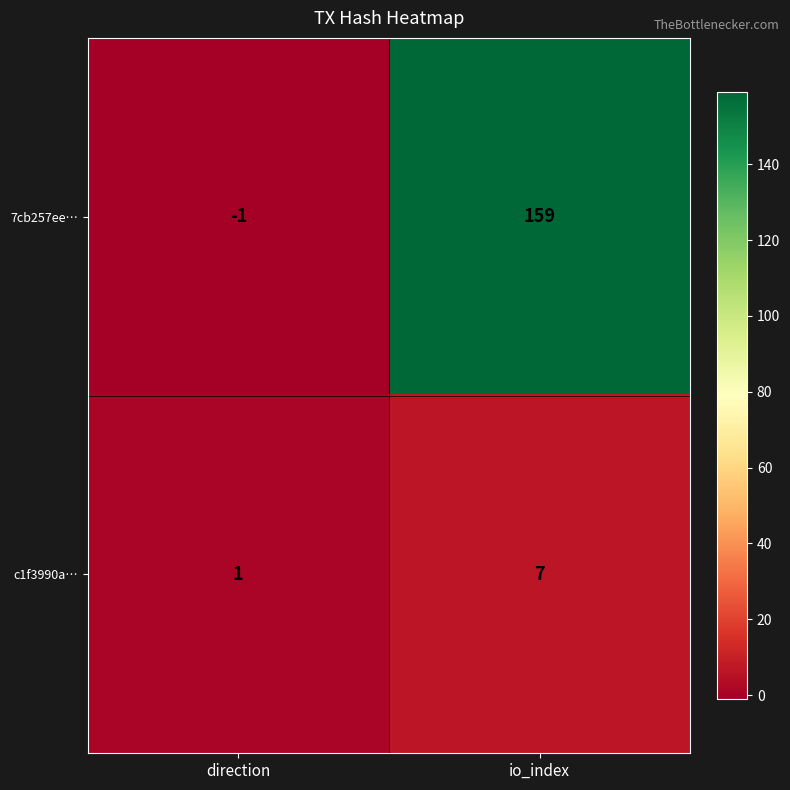

List the series in order of their overall mean, highest first.

7cb257ee…, c1f3990a…